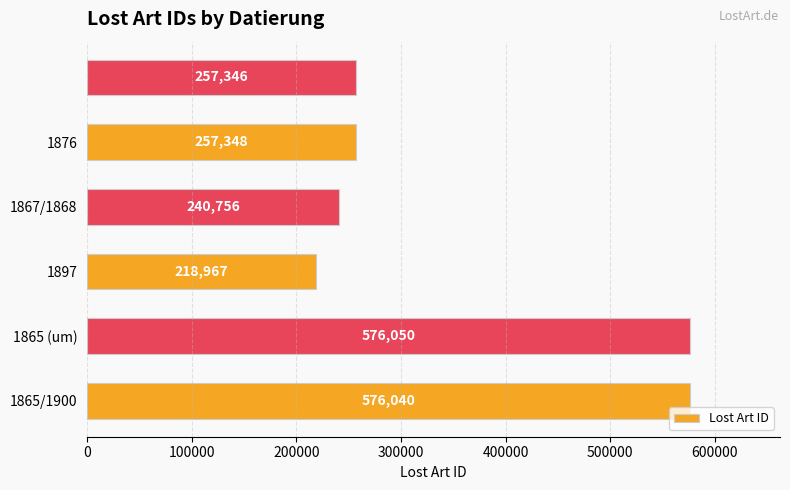

What is the smallest value displayed?

218967